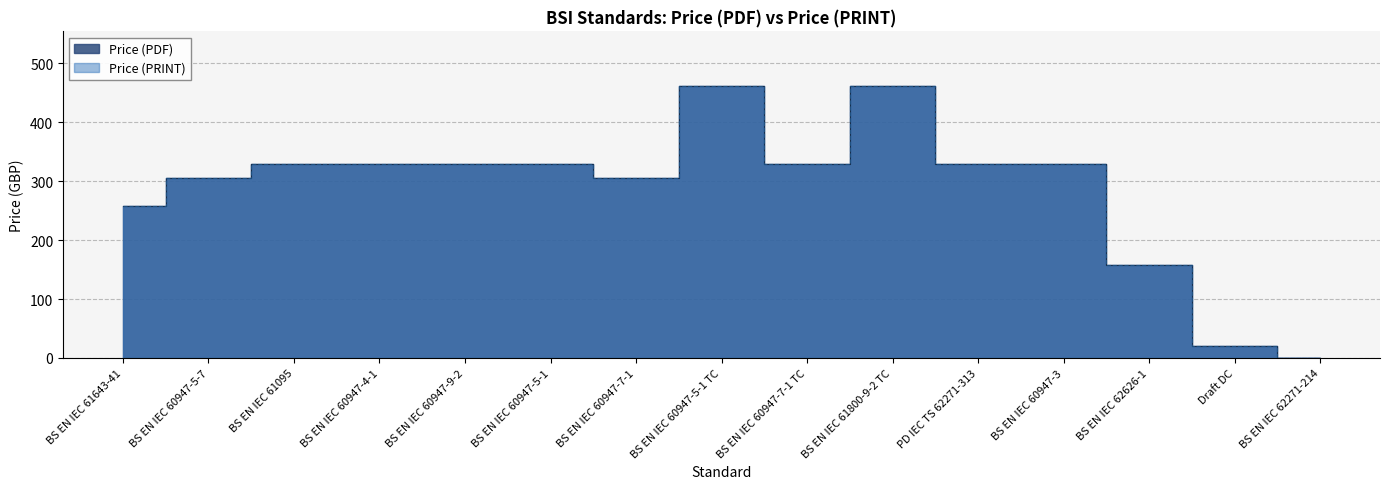

List the series in order of their peak value, highest first.

Price (PDF), Price (PRINT)